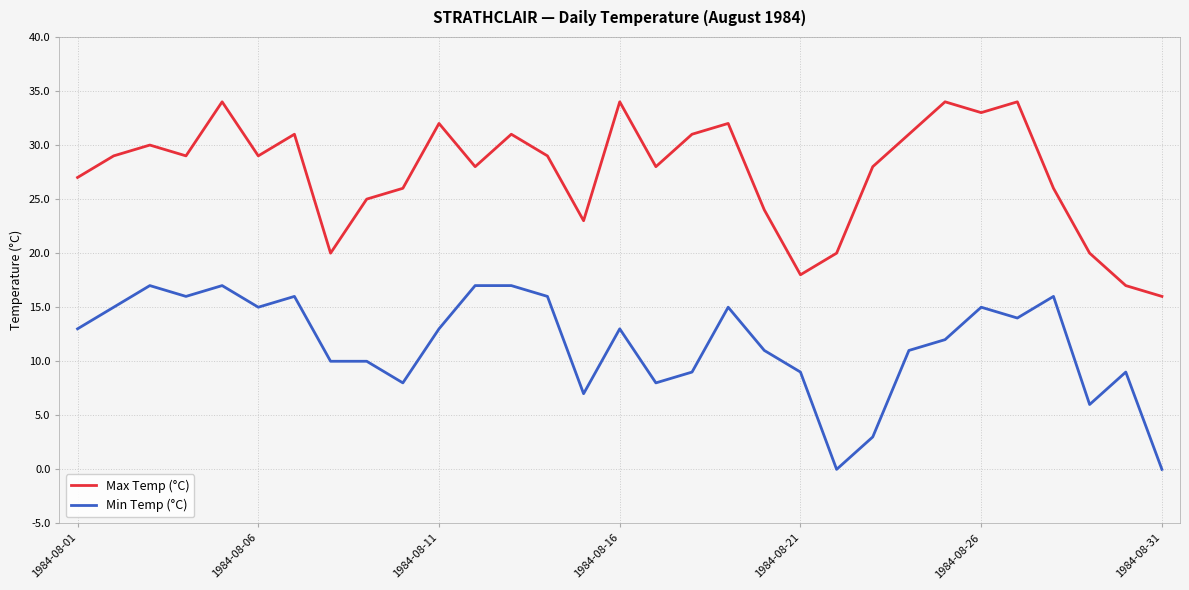

Which series has the largest total across all categories?

Max Temp (°C)